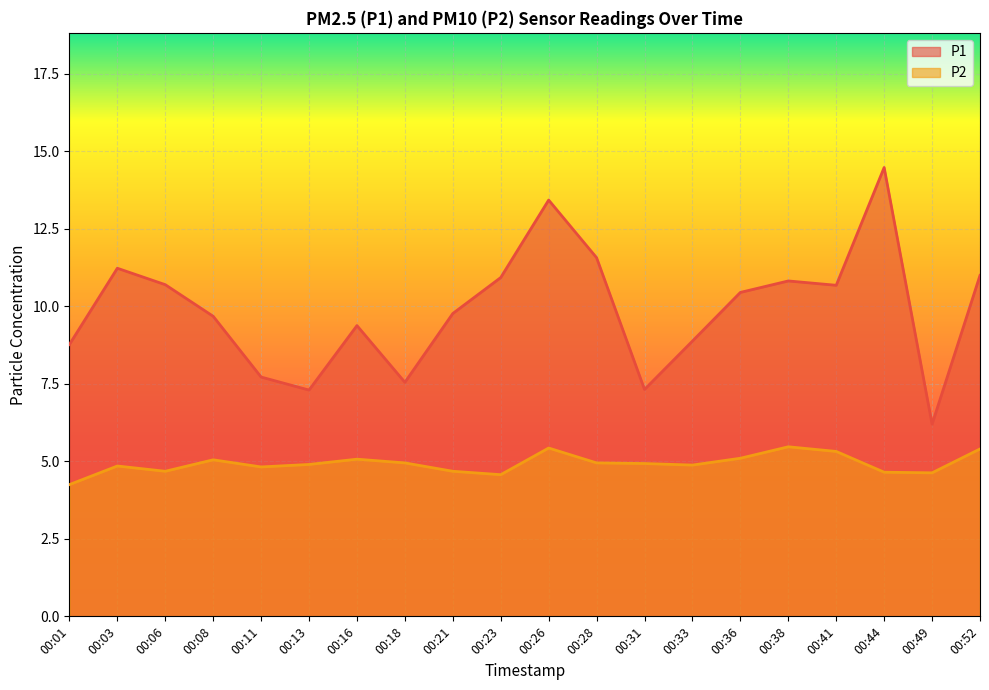

At which category is the sum across all series the highest?

00:44